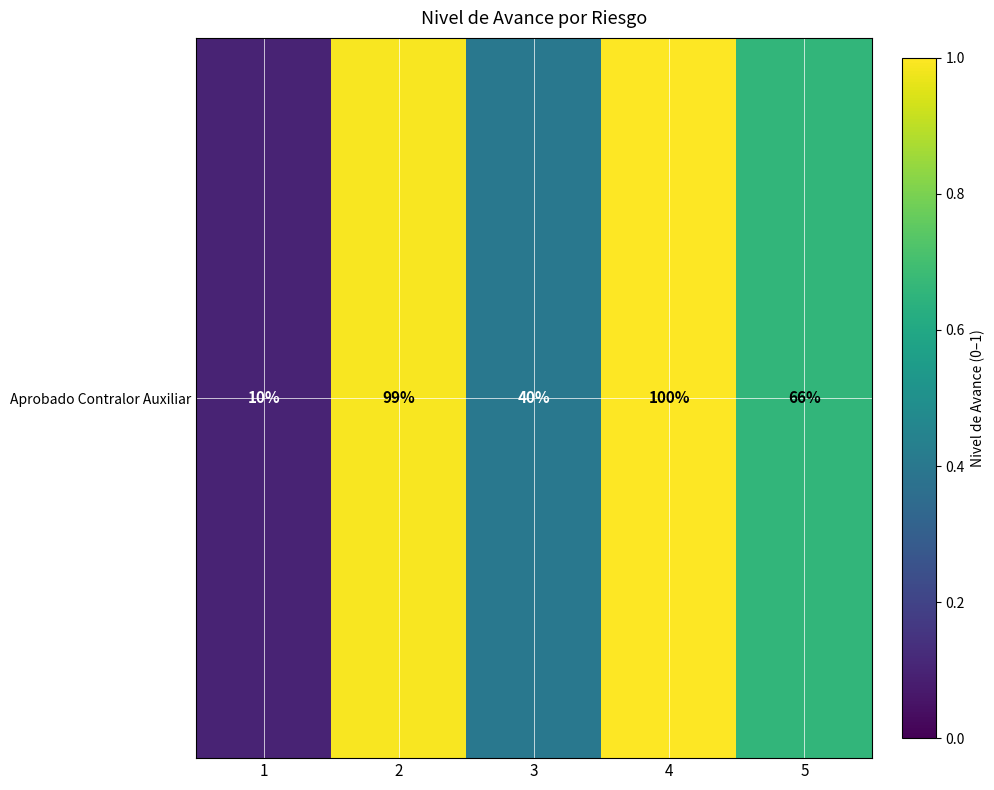

Rank the categories by value from lowest to highest.

1, 3, 5, 2, 4